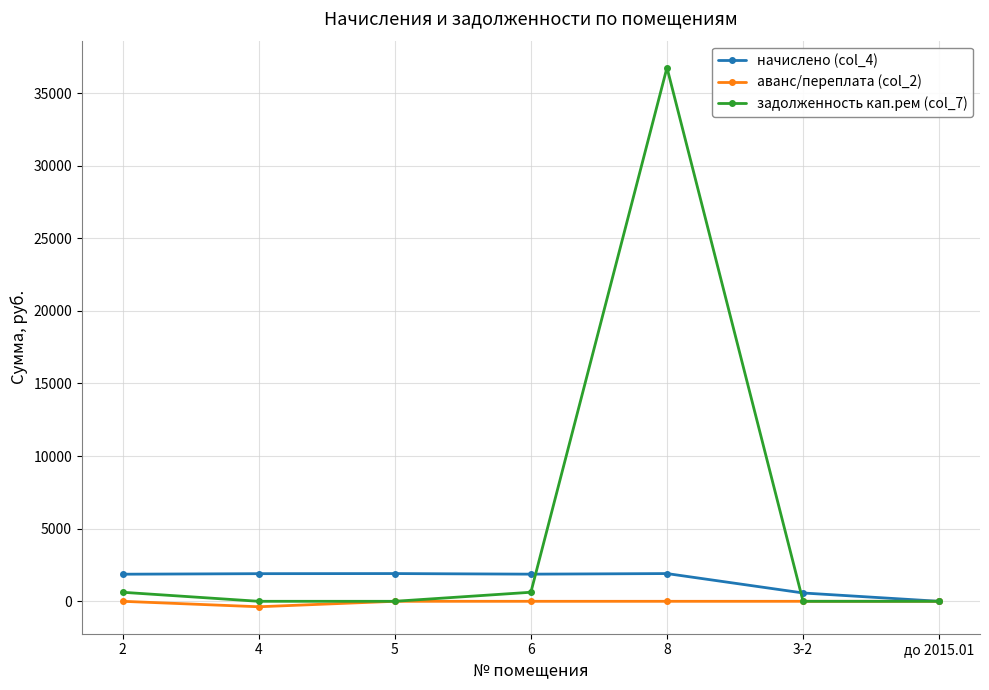

List the series in order of their peak value, highest first.

задолженность кап.рем (col_7), начислено (col_4), аванс/переплата (col_2)